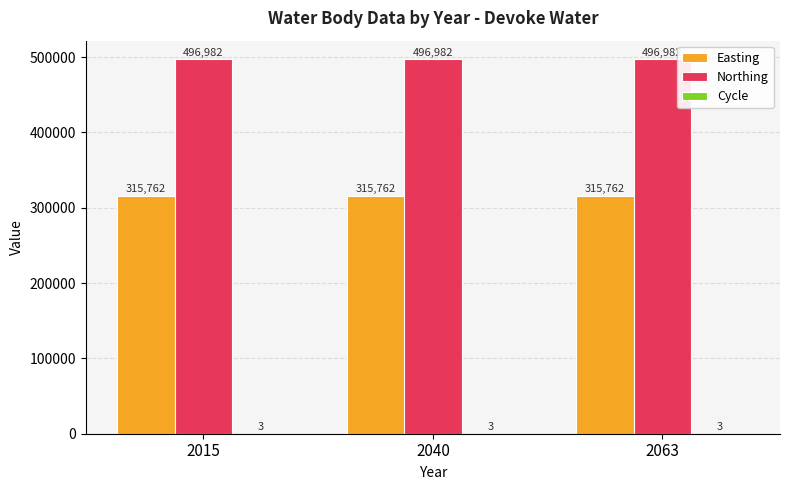

Which series has the largest total across all categories?

Northing